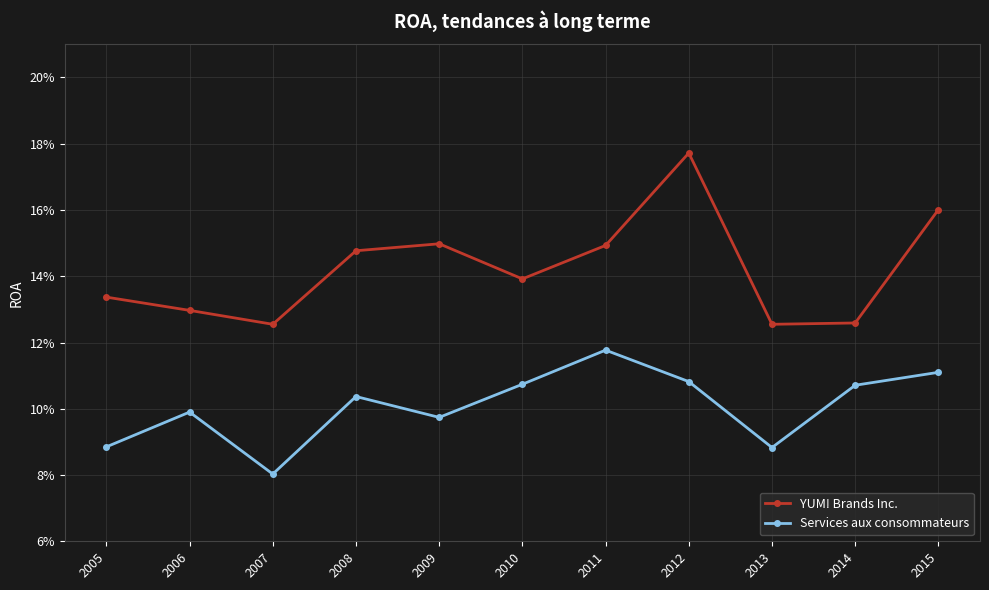

Does the chart display data point markers on the line(s)?

Yes